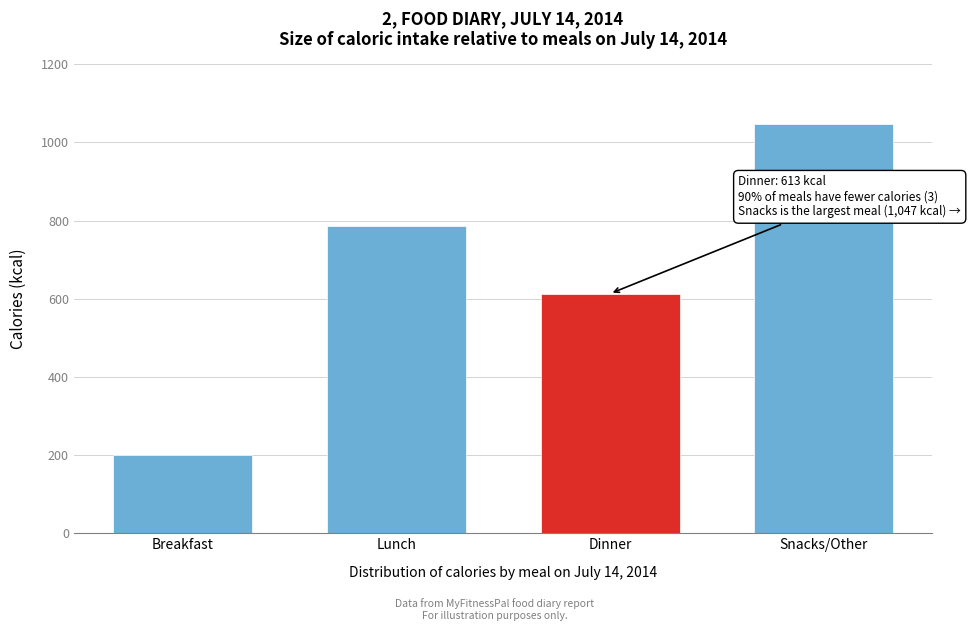

Reading right to left, list all the values displayed in this chart.

Snacks/Other=1047	Dinner=613	Lunch=785	Breakfast=200